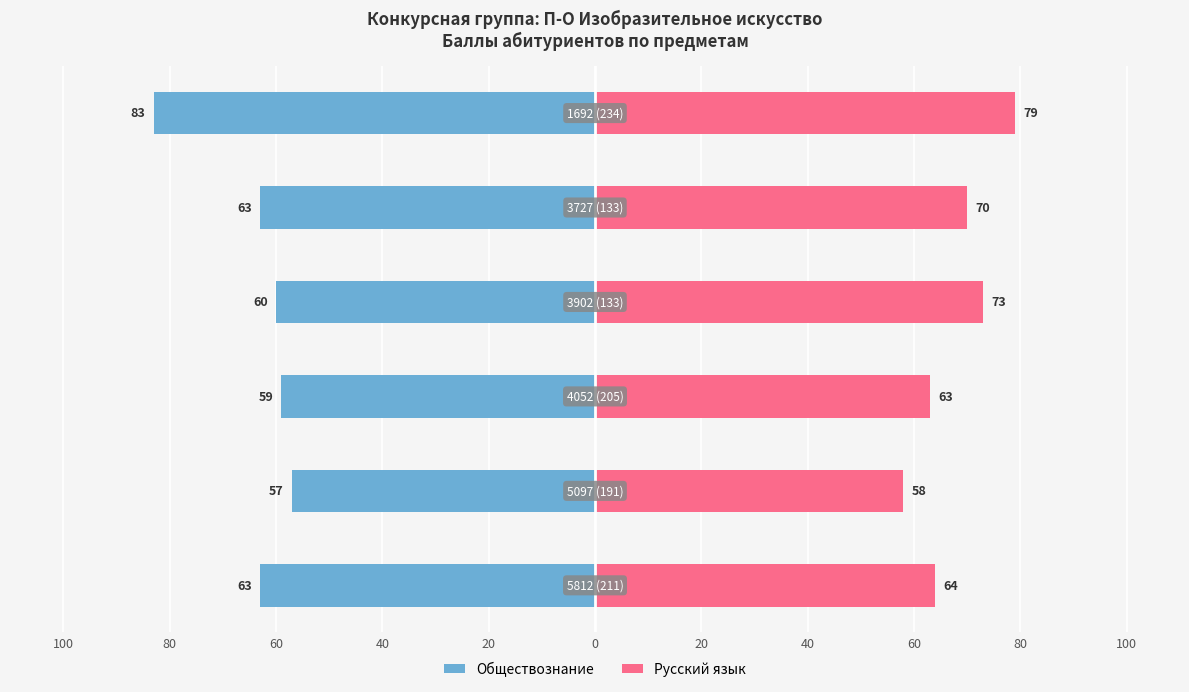

At how many categories does at least one series exceed -40?

6